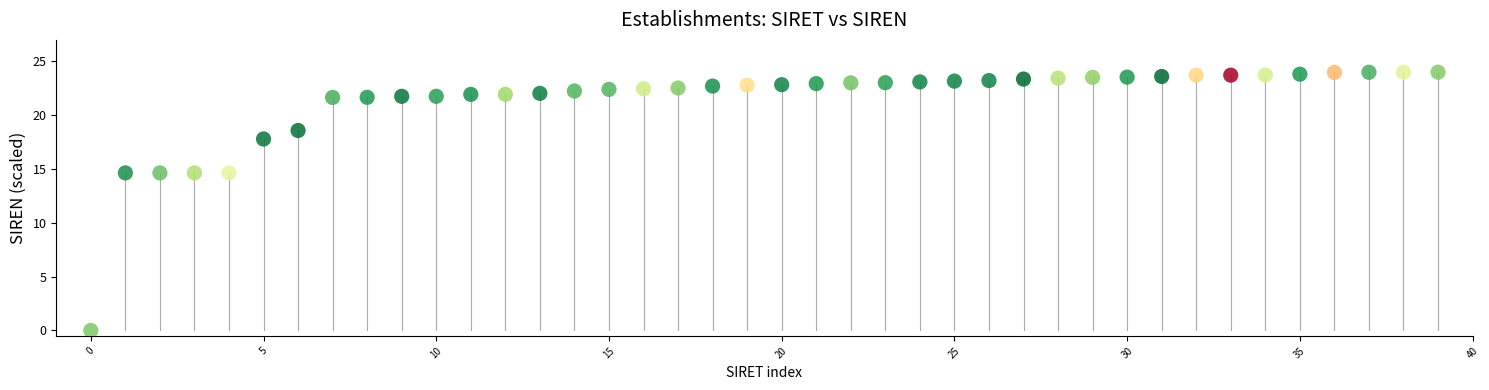

What is the range of Y values (max minus min)?

24.0